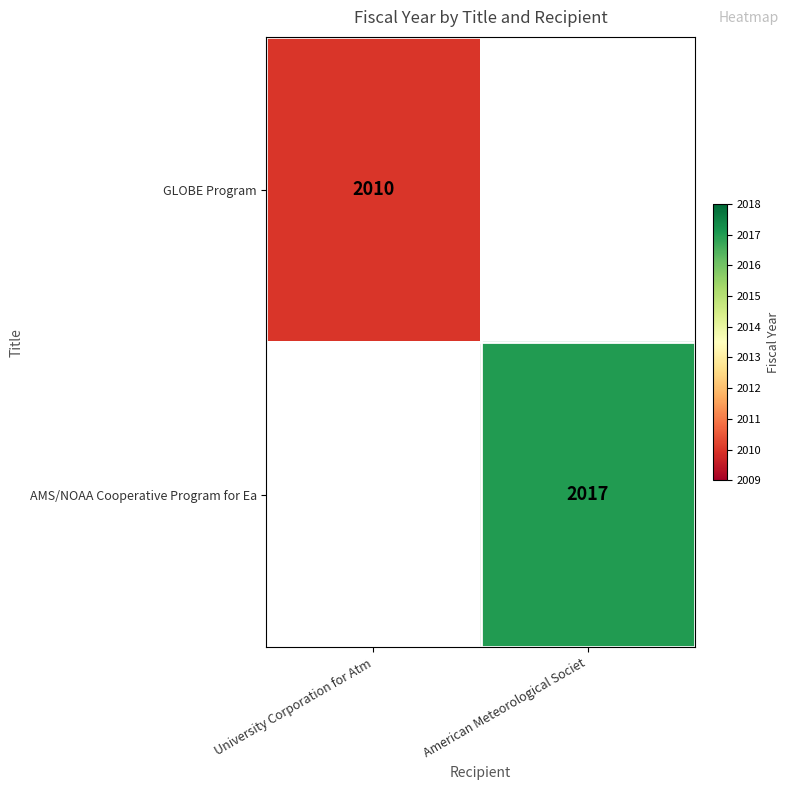

The value of GLOBE Program at University Corporation for Atm is 2010. True or false?

True